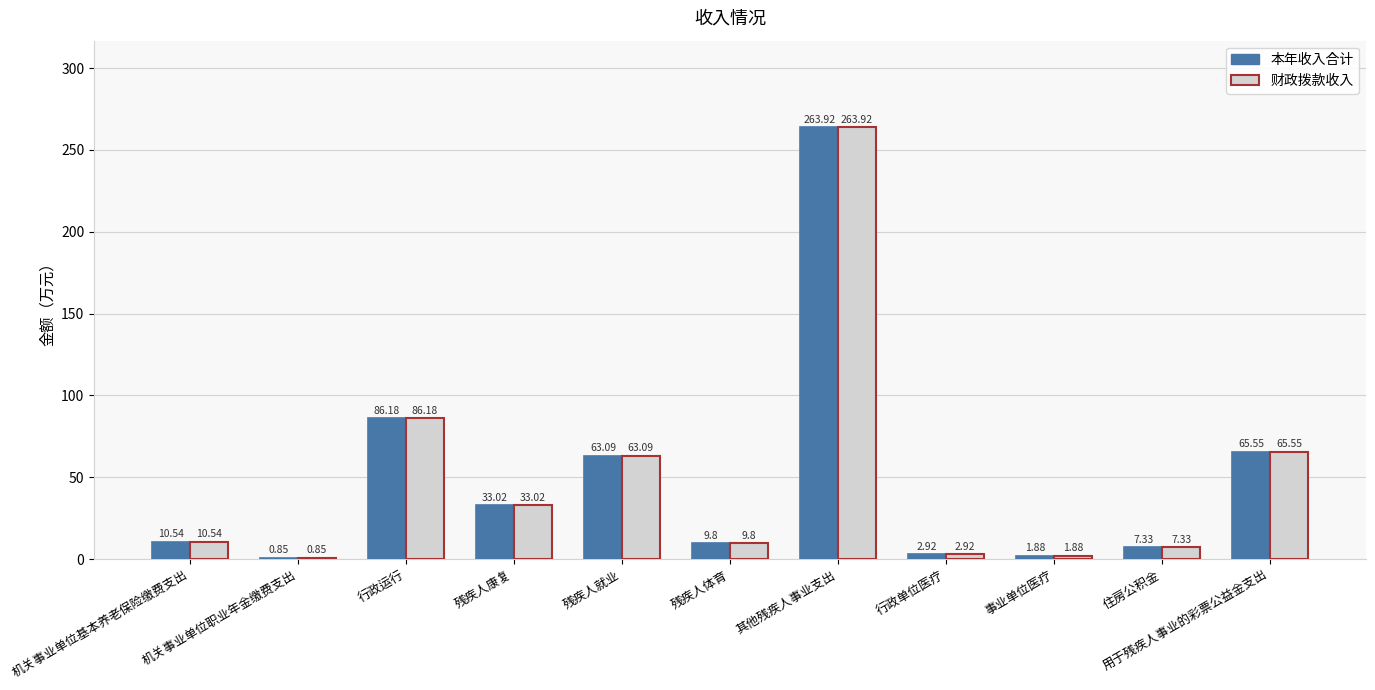

What is the total value across all series at 机关事业单位职业年金缴费支出?

1.7